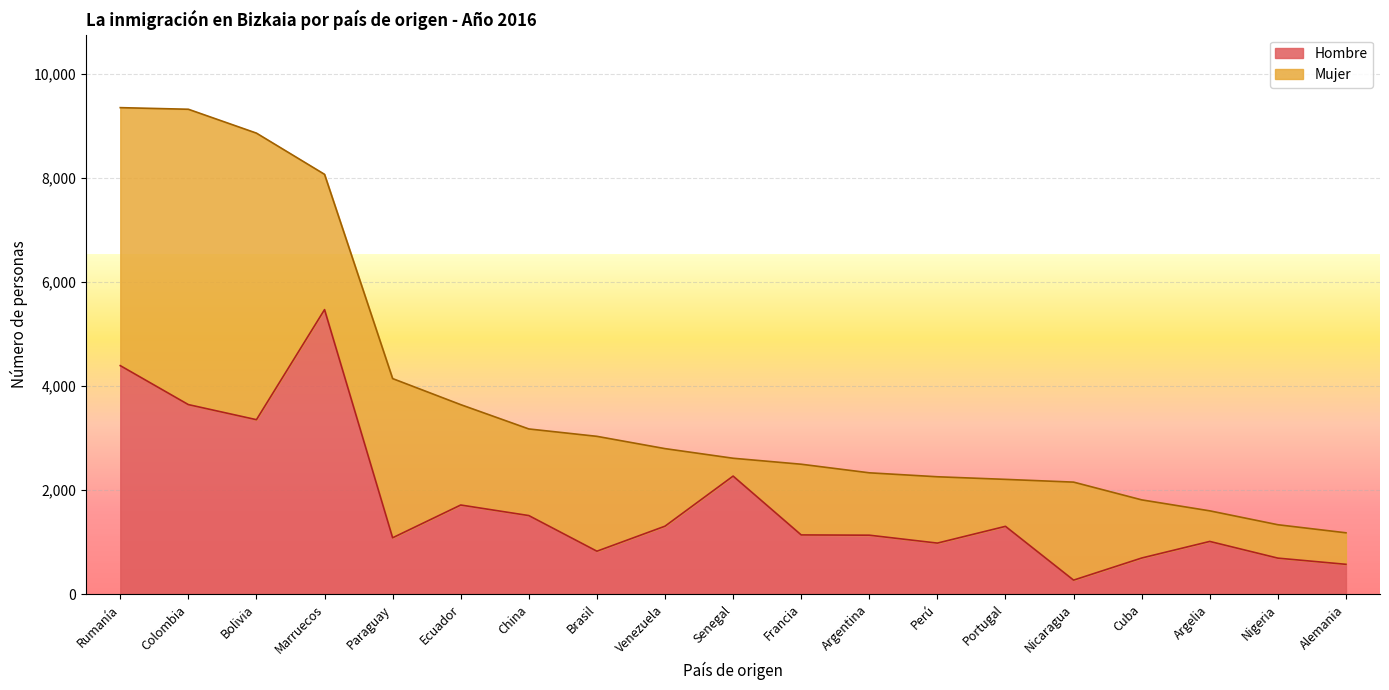

What is the change in value from Rumanía to Francia?

-3254